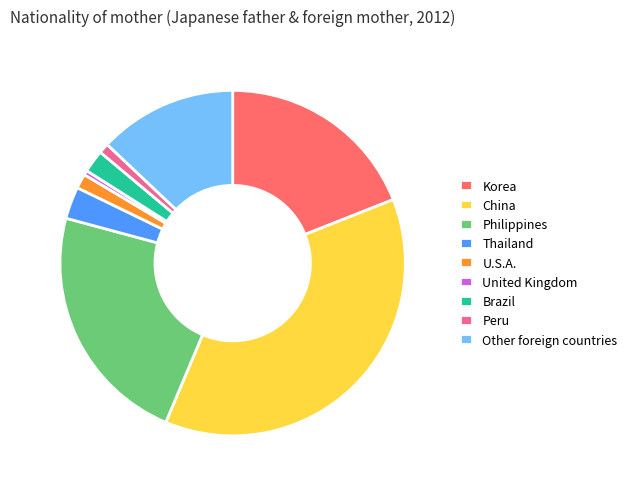

What is the largest slice in the pie chart?

China